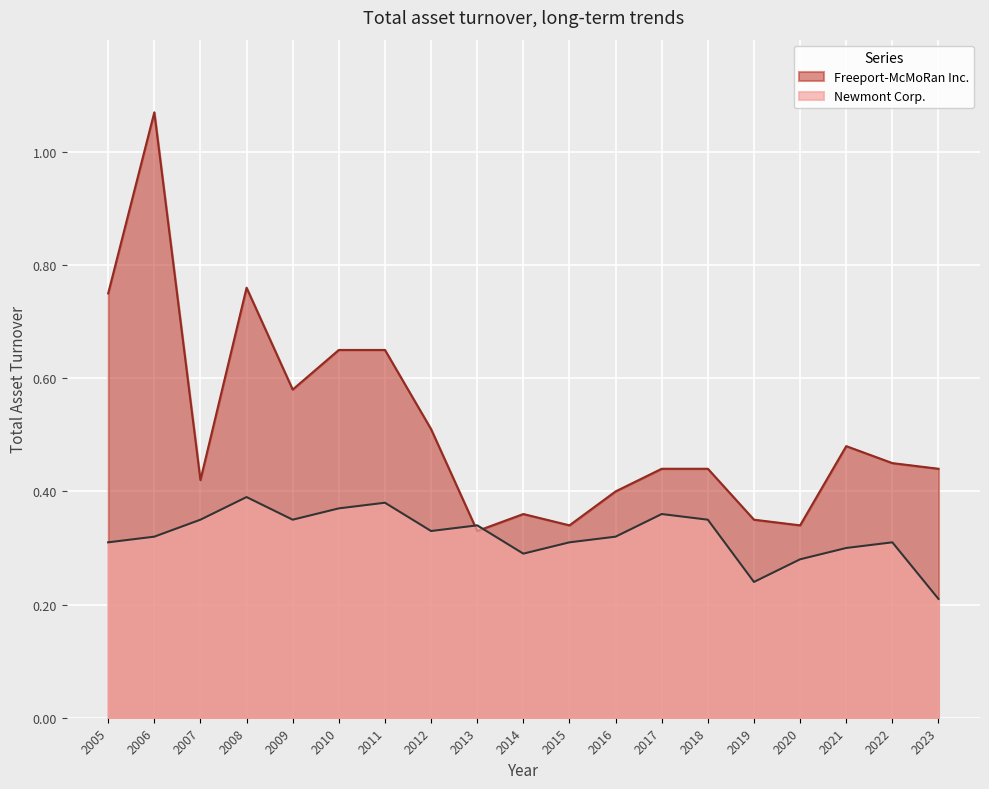

What is the sum of the Newmont Corp. values at 2008 and 2022?

0.7